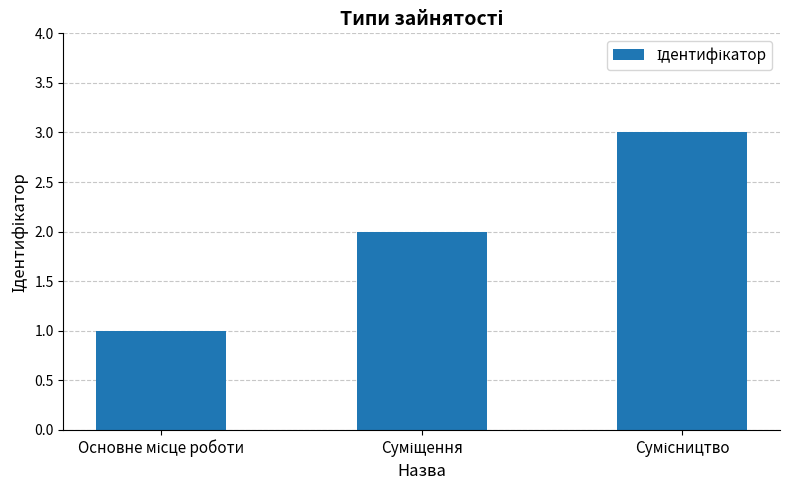

What is the maximum value shown in the chart?

3